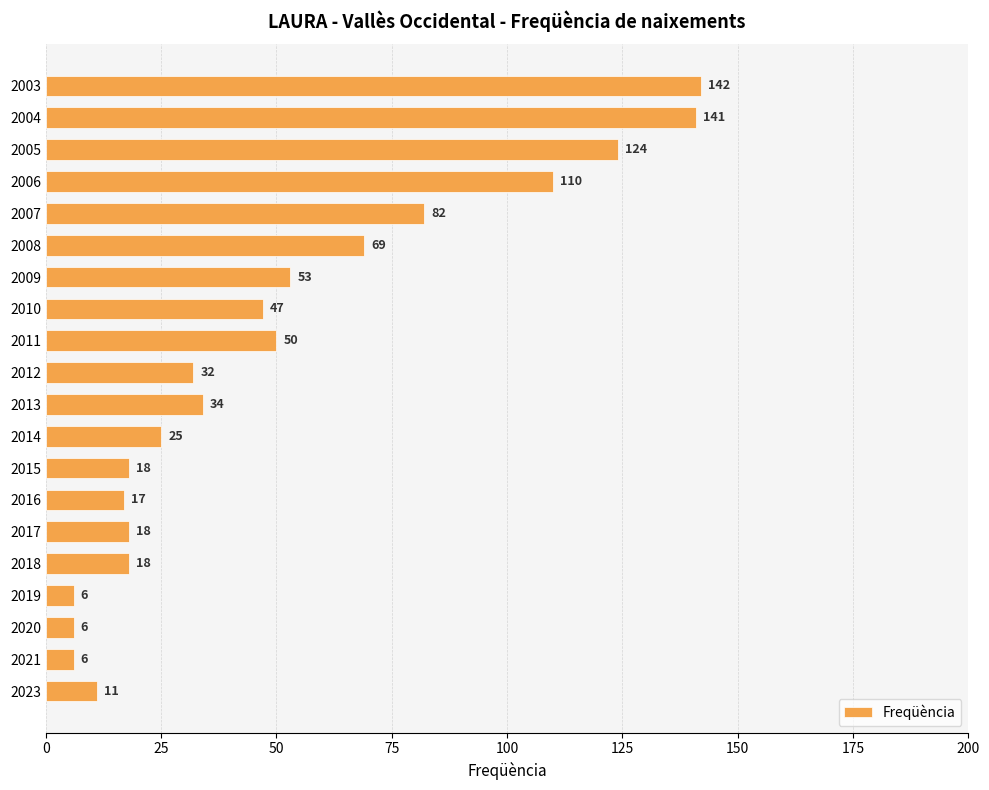

What is the maximum value shown in the chart?

142